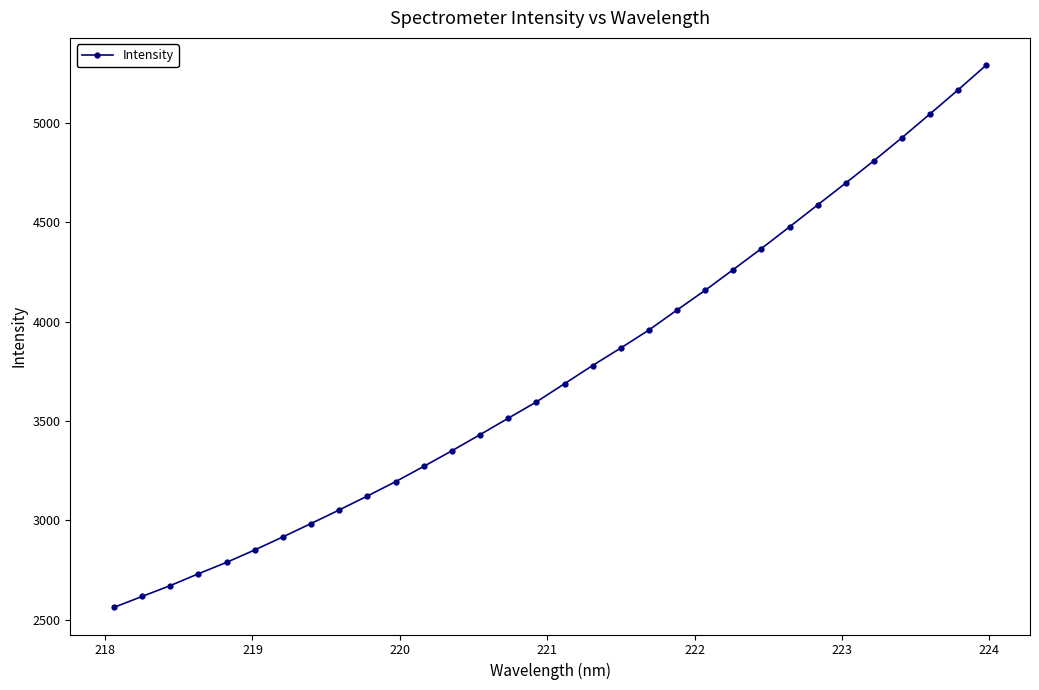

Does the chart have visible grid lines?

No